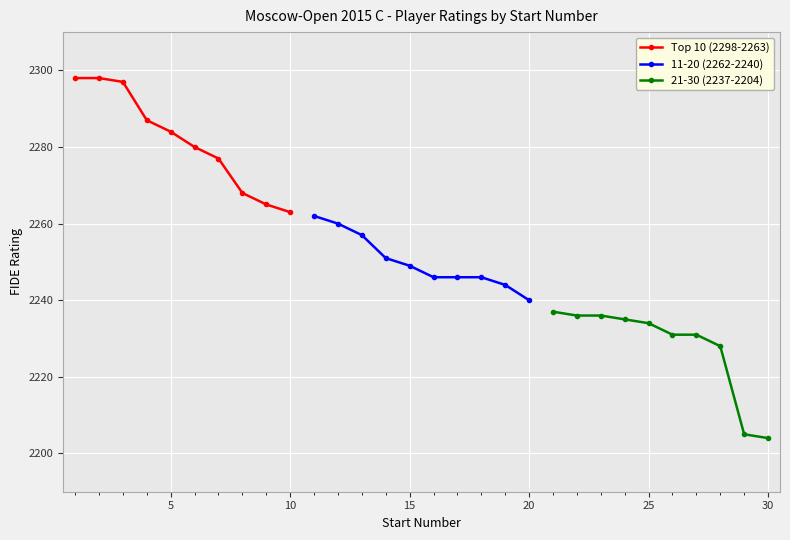

True or false: Top 10 (2298-2263) has more than 2 points higher than both neighbors.

False